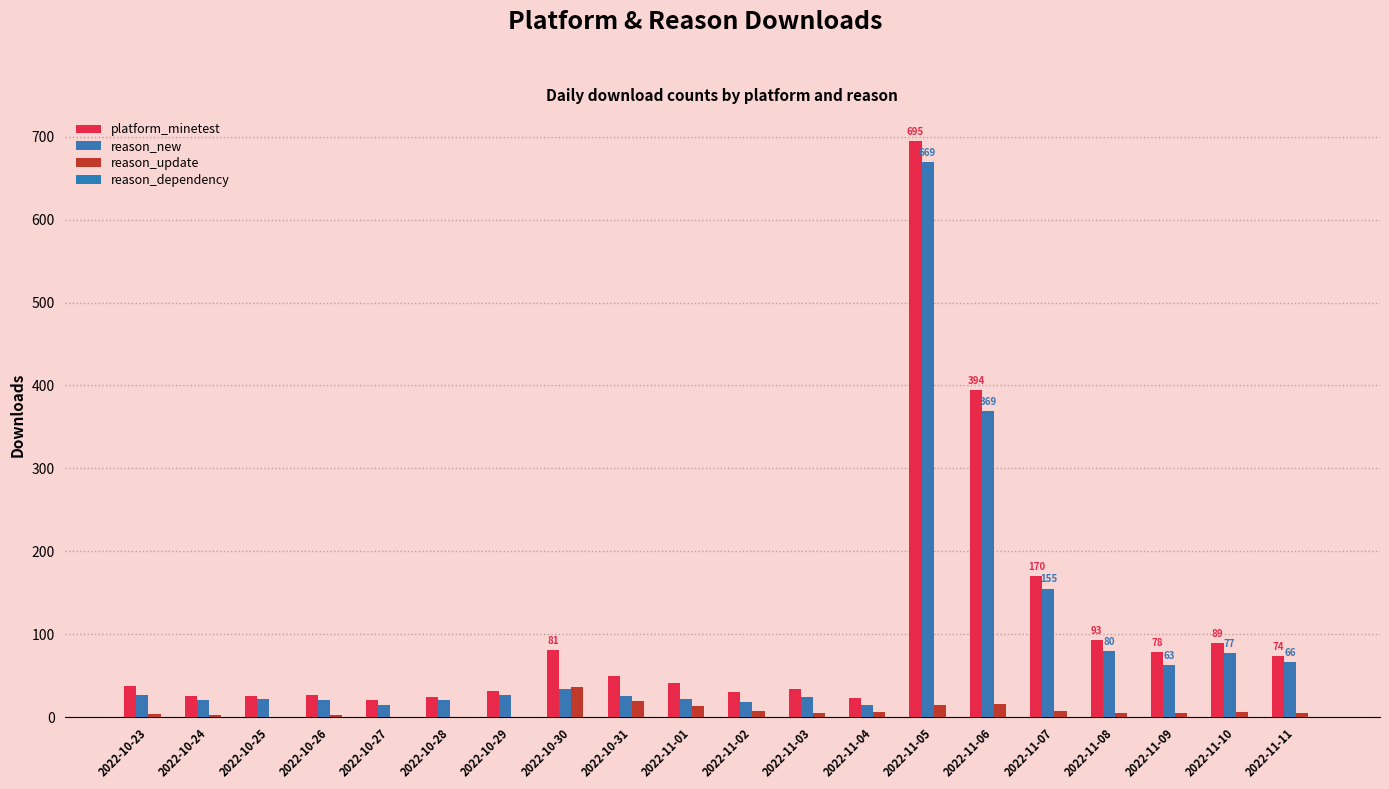

How many series are shown in this chart?

3